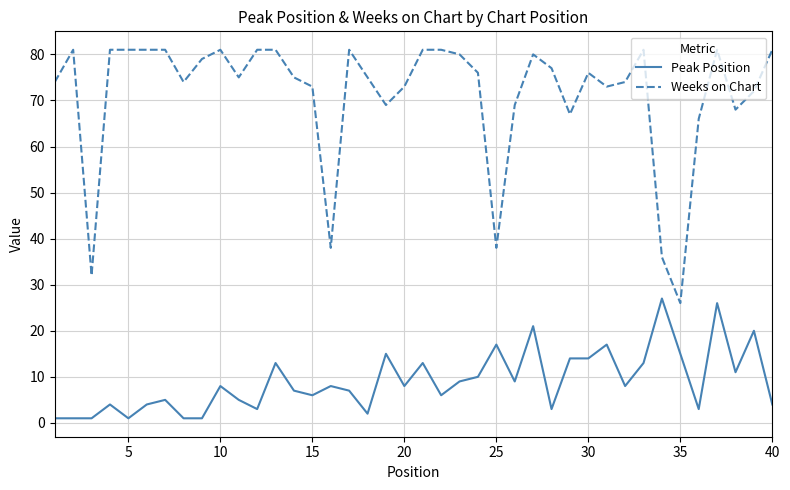

True or false: Weeks on Chart and Peak Position intersect in this chart.

False